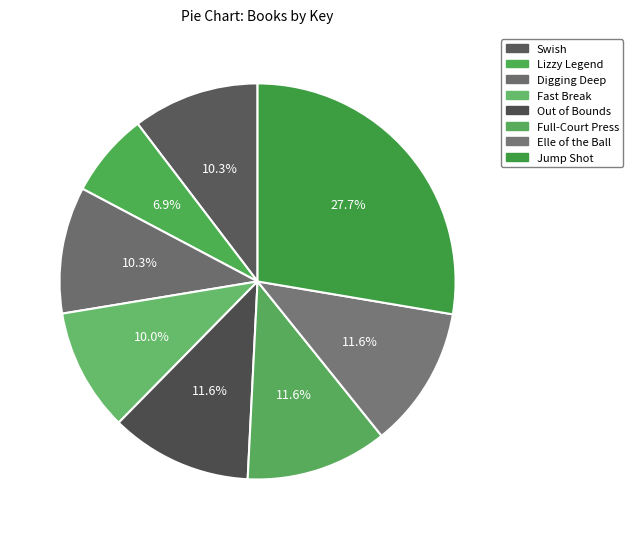

Does Jump Shot represent more than half of the total?

No